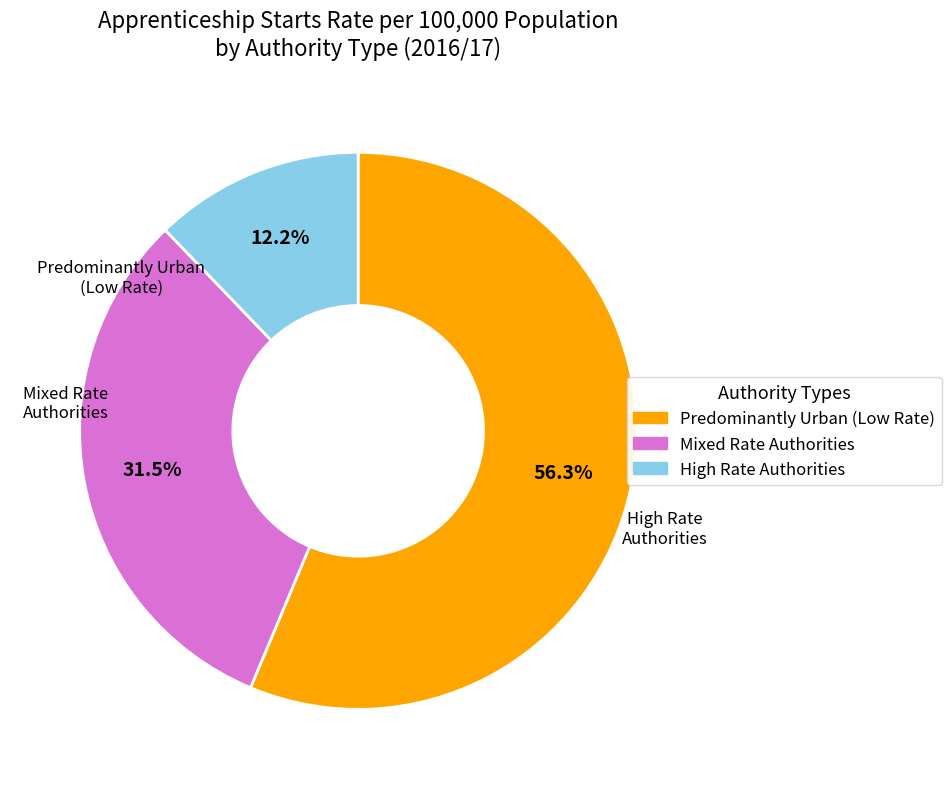

Does any single category account for the majority?

Yes